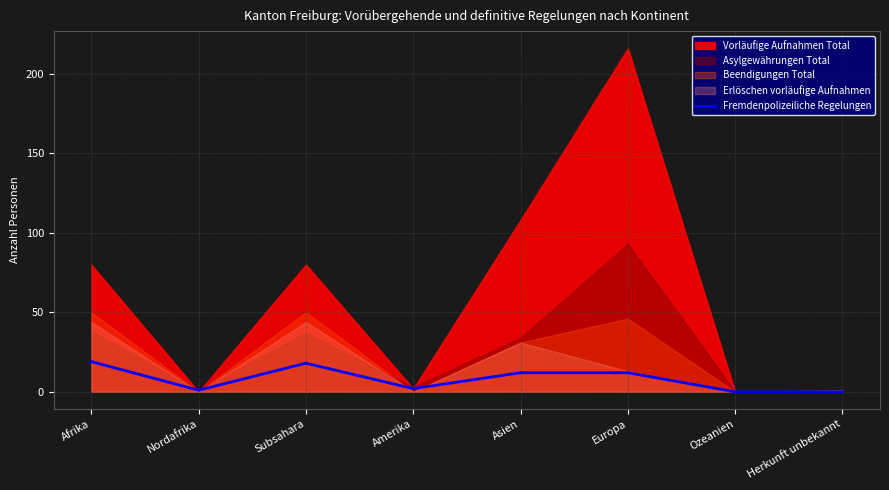

The value at Asien is 18. True or false?

False